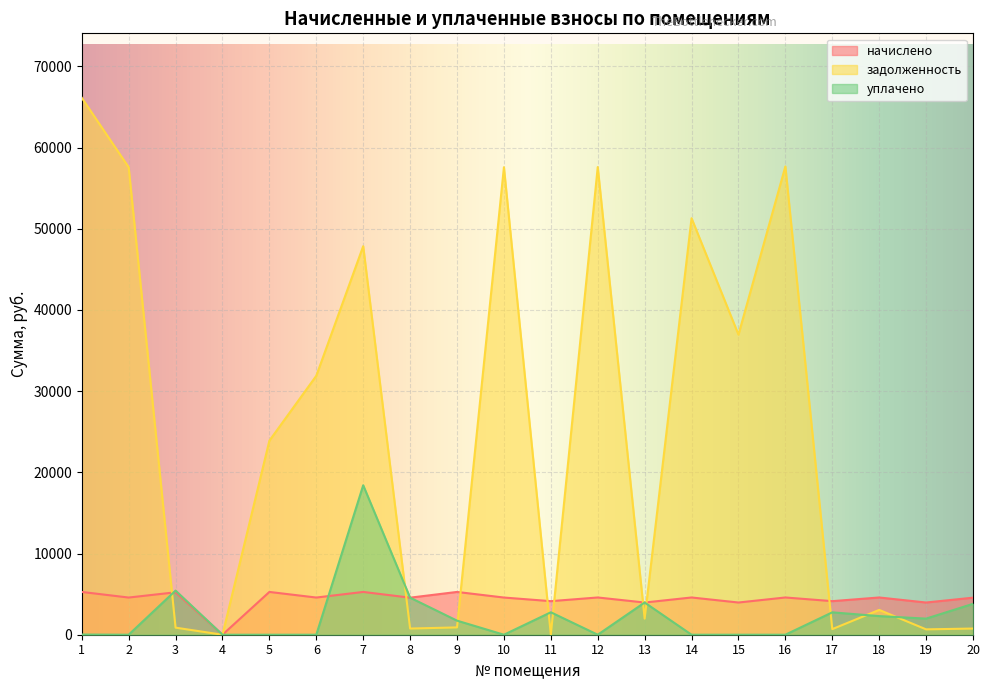

What is the sum of all начислено values?

87675.9